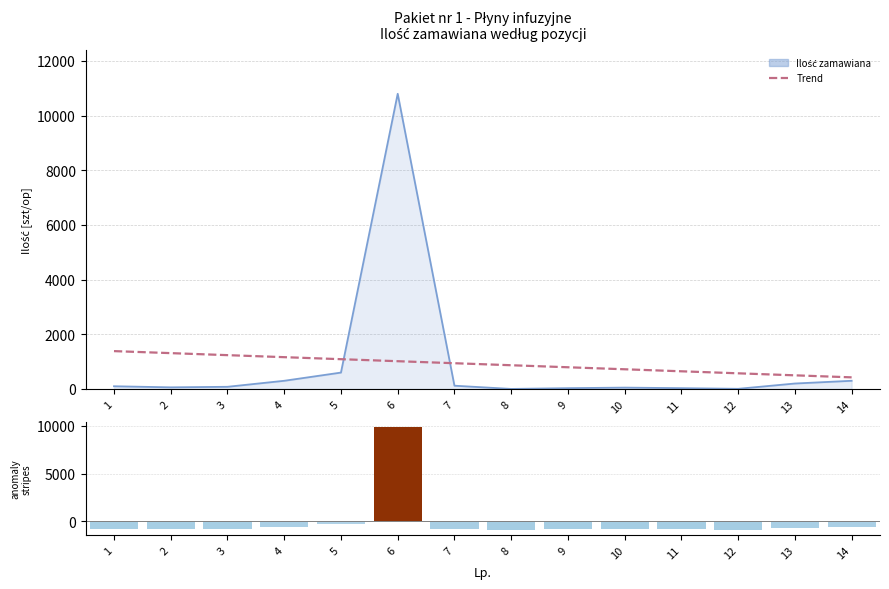

How many values in the Anomalia series are below -805?

8